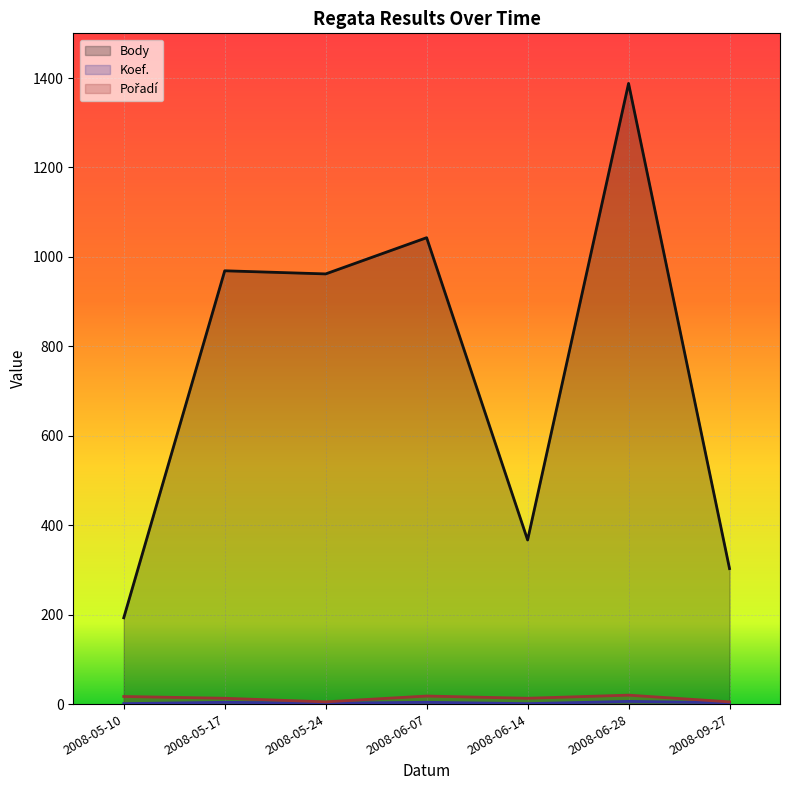

Is the value of Pořadí at 2008-05-17 greater than the value of Body at 2008-06-14?

No